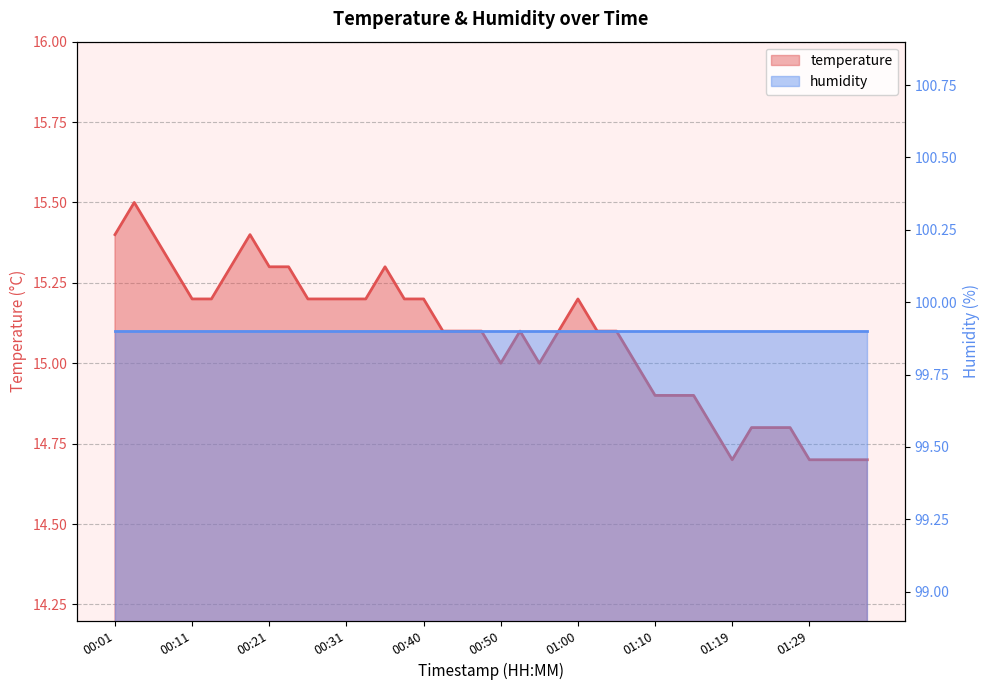

Where does the data first go above 15?

00:01